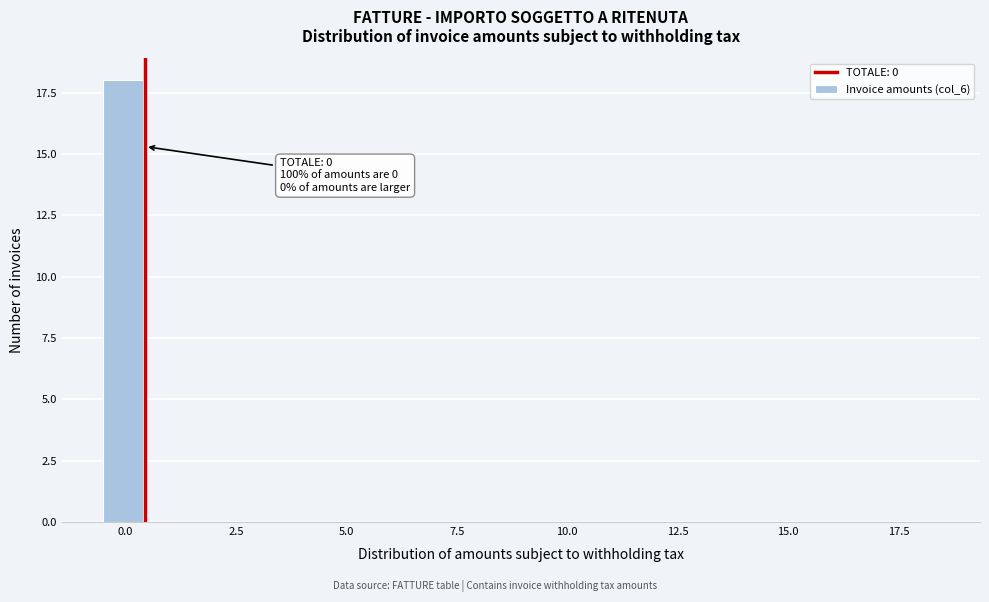

Around what value on the x-axis is the tallest bar? Give the approximate position of its centre, as read against the axis.

0.0